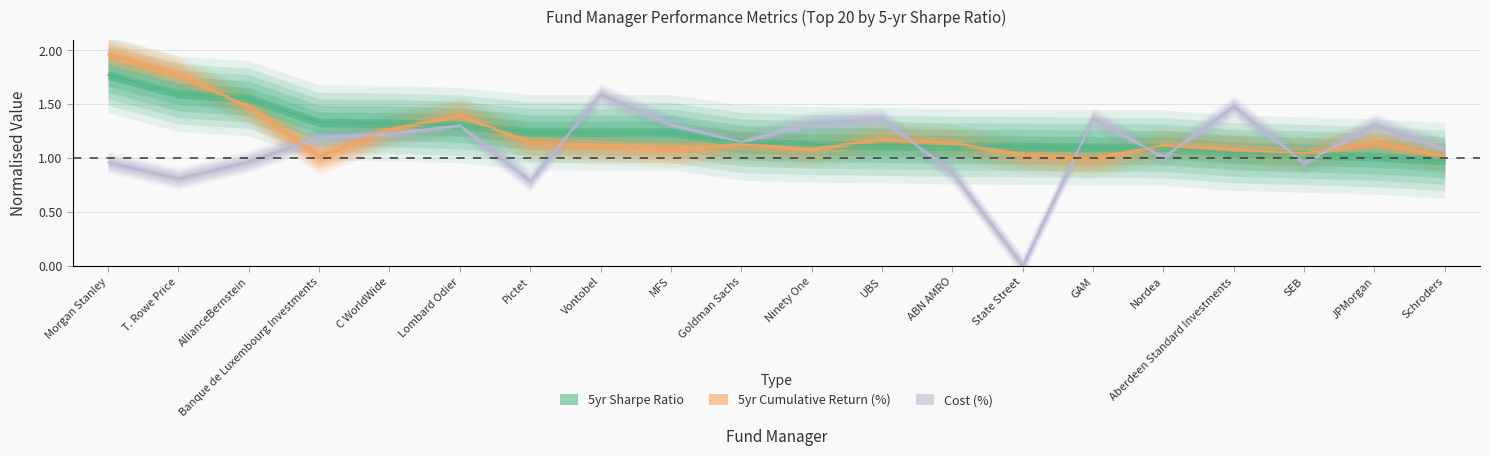

Reading left to right, transcribe all the data shown in this chart.

5yr Sharpe Ratio: Morgan Stanley=1.8	T. Rowe Price=1.6	AllianceBernstein=1.6	Banque de Luxembourg Investments=1.3	C WorldWide=1.3	Lombard Odier=1.3	Pictet=1.2	Vontobel=1.2	MFS=1.2	Goldman Sachs=1.1	Ninety One=1.1	UBS=1.1	ABN AMRO=1.1	State Street=1.1	GAM=1.1	Nordea=1.1	Aberdeen Standard Investments=1.1	SEB=1.0	JPMorgan=1.0	Schroders=1.0
5yr Cumulative Return (%): Morgan Stanley=2.0	T. Rowe Price=1.8	AllianceBernstein=1.5	Banque de Luxembourg Investments=1.0	C WorldWide=1.3	Lombard Odier=1.4	Pictet=1.1	Vontobel=1.1	MFS=1.1	Goldman Sachs=1.1	Ninety One=1.1	UBS=1.2	ABN AMRO=1.1	State Street=1.0	GAM=1.0	Nordea=1.1	Aberdeen Standard Investments=1.1	SEB=1.0	JPMorgan=1.1	Schroders=1.0
Cost (%): Morgan Stanley=1.0	T. Rowe Price=0.8	AllianceBernstein=1.0	Banque de Luxembourg Investments=1.2	C WorldWide=1.2	Lombard Odier=1.3	Pictet=0.8	Vontobel=1.6	MFS=1.3	Goldman Sachs=1.1	Ninety One=1.3	UBS=1.4	ABN AMRO=0.9	State Street=0.0	GAM=1.4	Nordea=1.0	Aberdeen Standard Investments=1.5	SEB=1.0	JPMorgan=1.3	Schroders=1.1